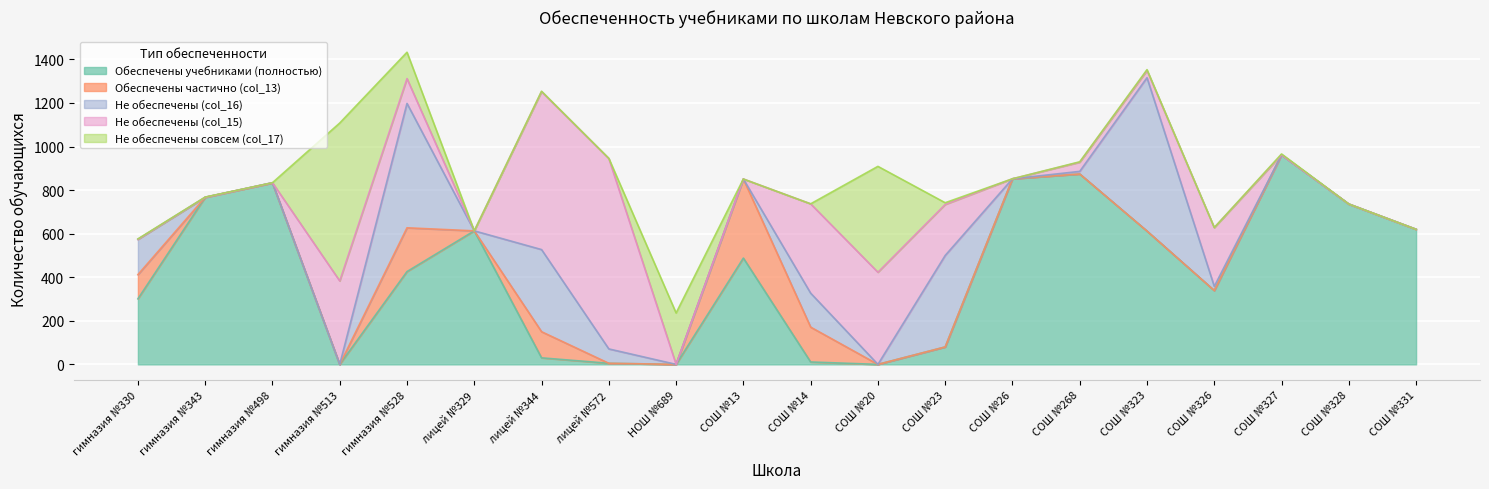

What is the spread (max minus min) of values at гимназия №528?

457